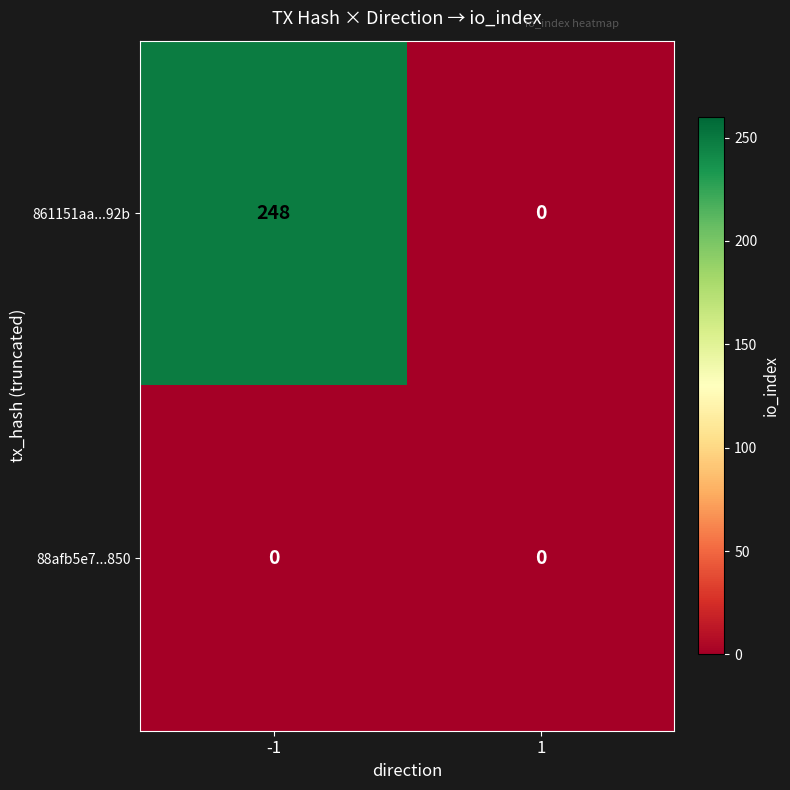

The 861151aa...92b series shows 0 at 1. True or false?

True